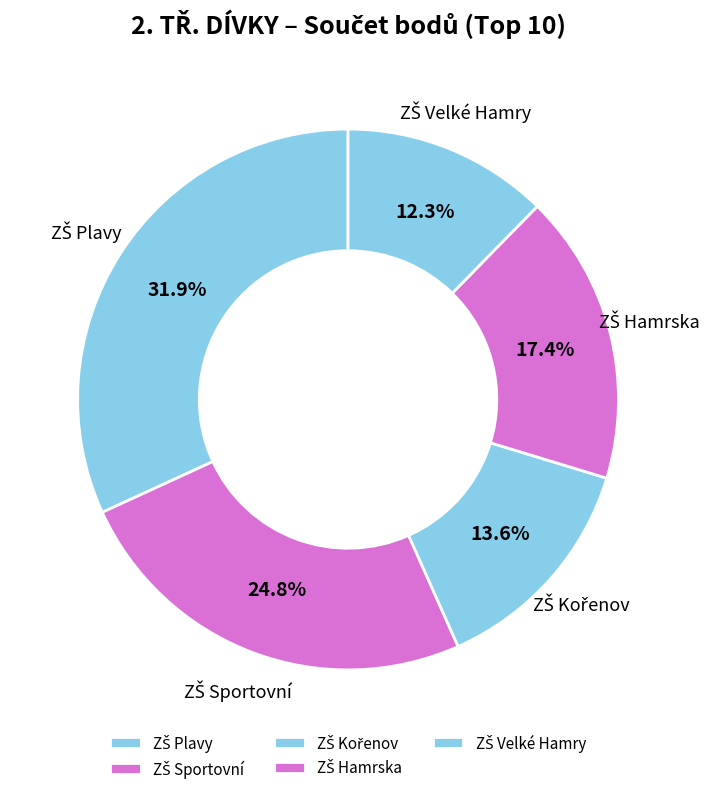

Does any single category account for the majority?

No